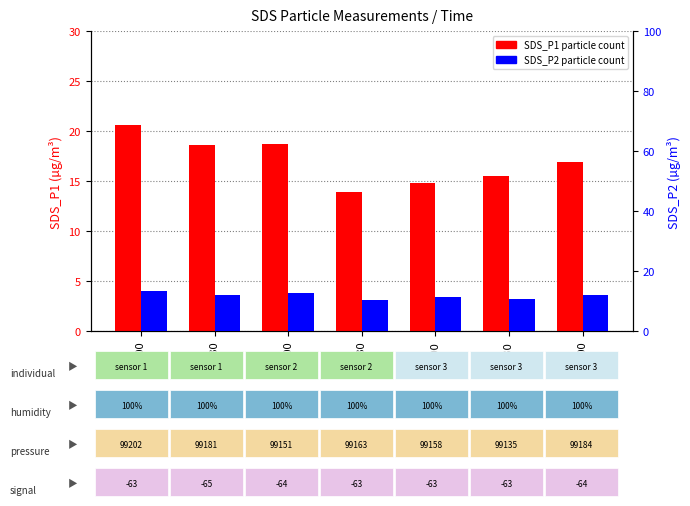

At which category does the chart reach its minimum across all series?

01:30